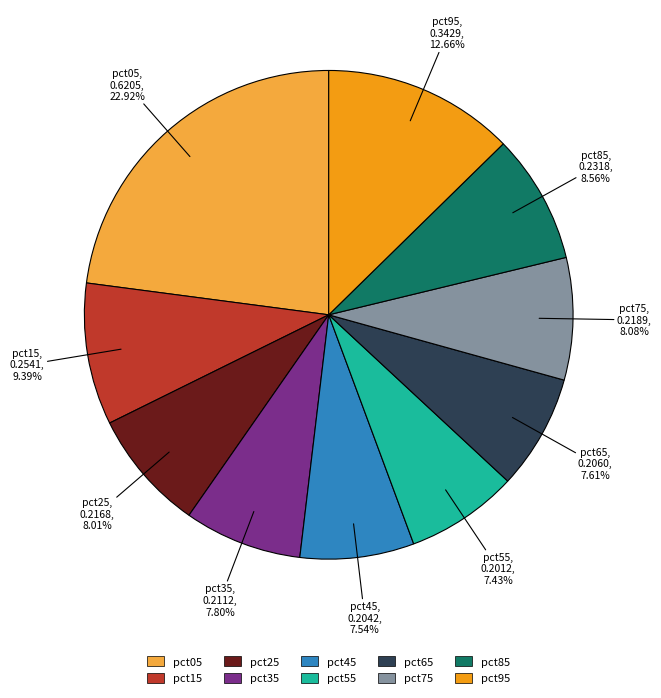

Is it true that pct65 is 8% of the pie?

True